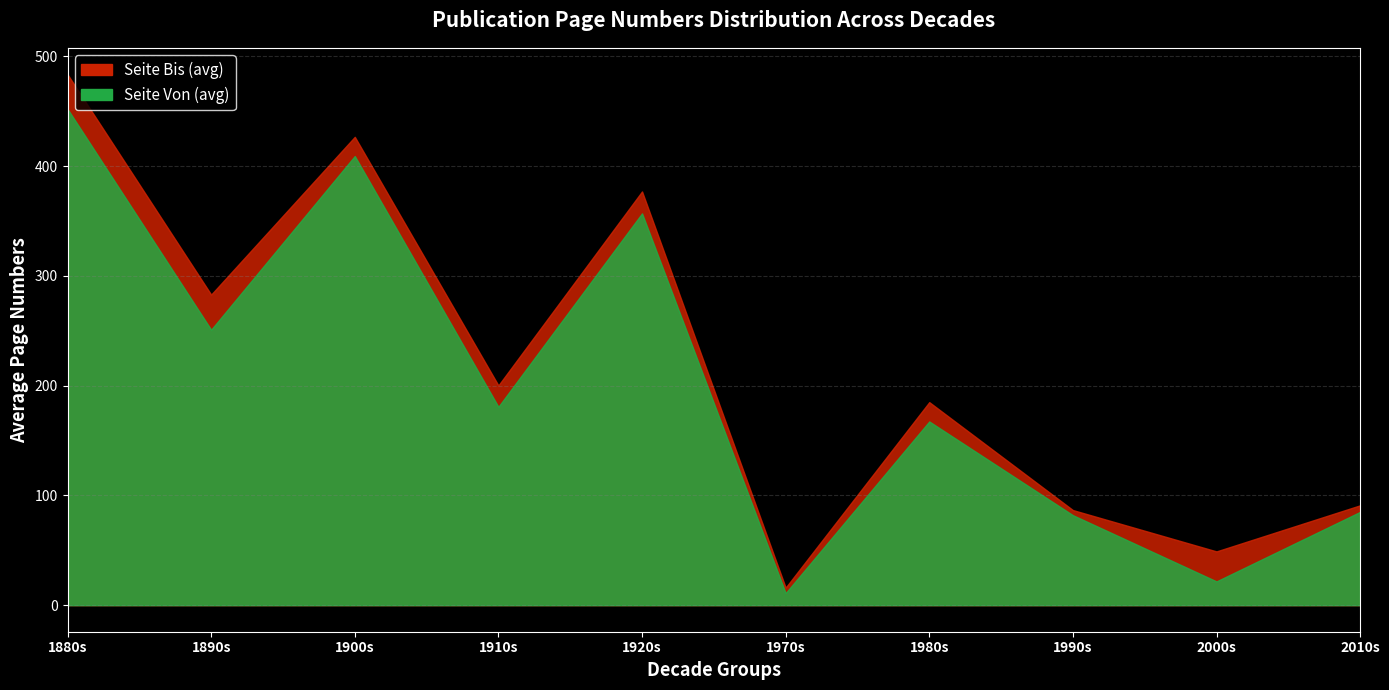

In Publikationsjahr, how many points are lower than both neighbors (excluding endpoints)?

4